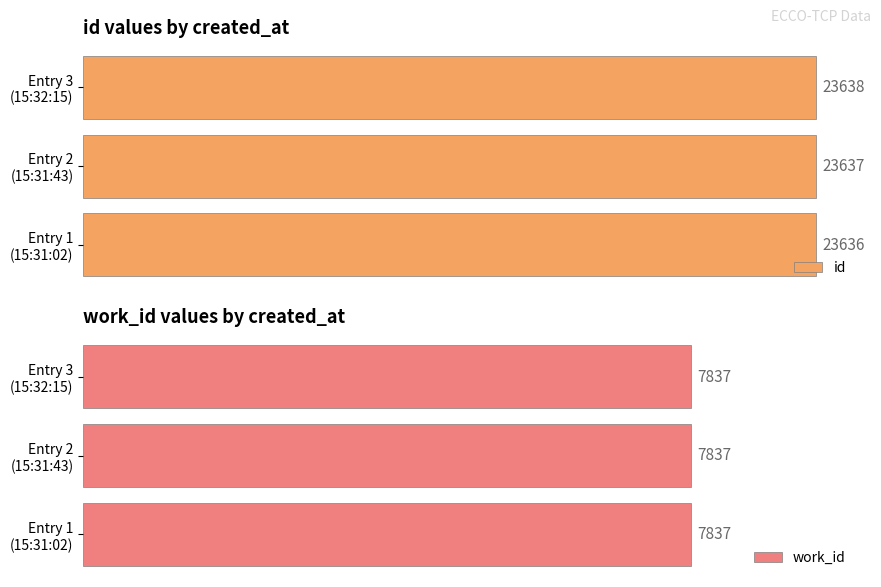

How many bars are there in each group?

2